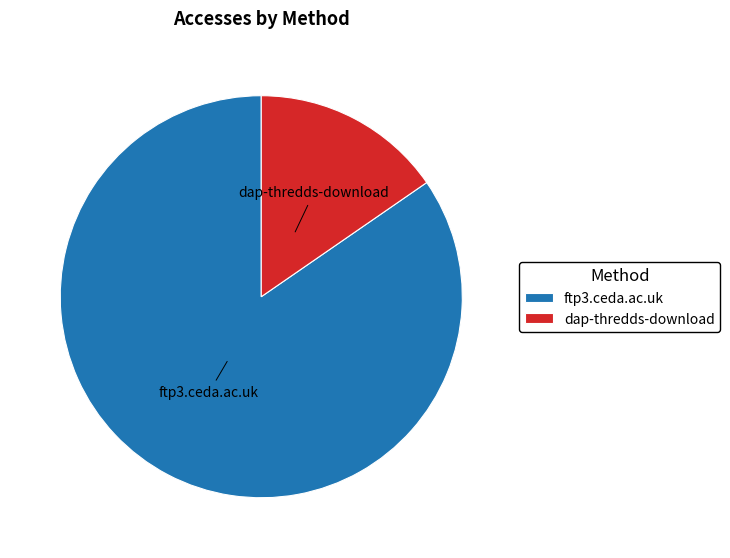

Is dap-thredds-download the majority of the pie?

No